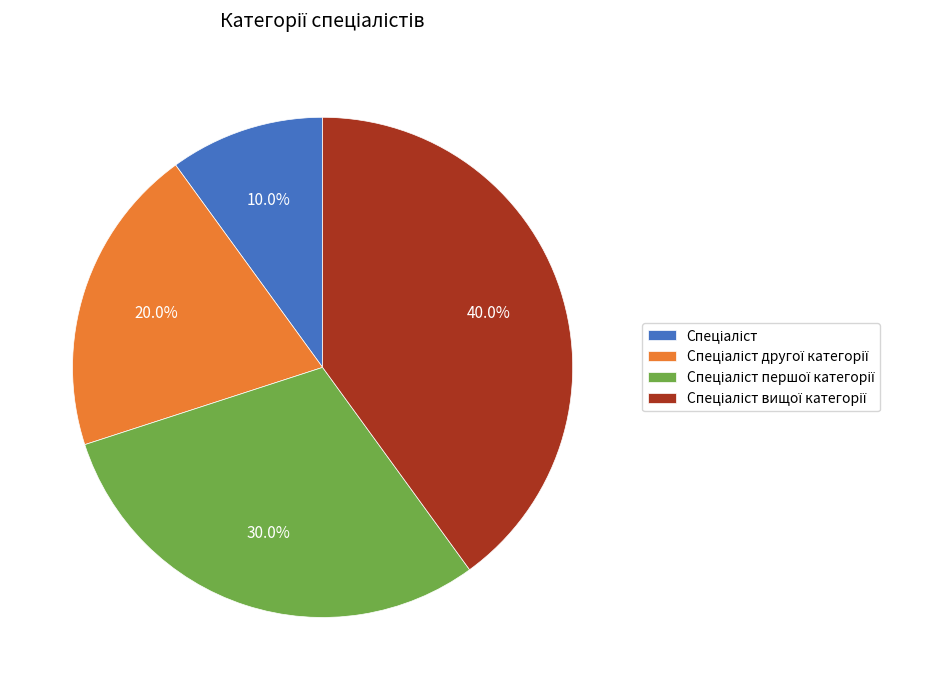

How many segments does this pie chart have?

4